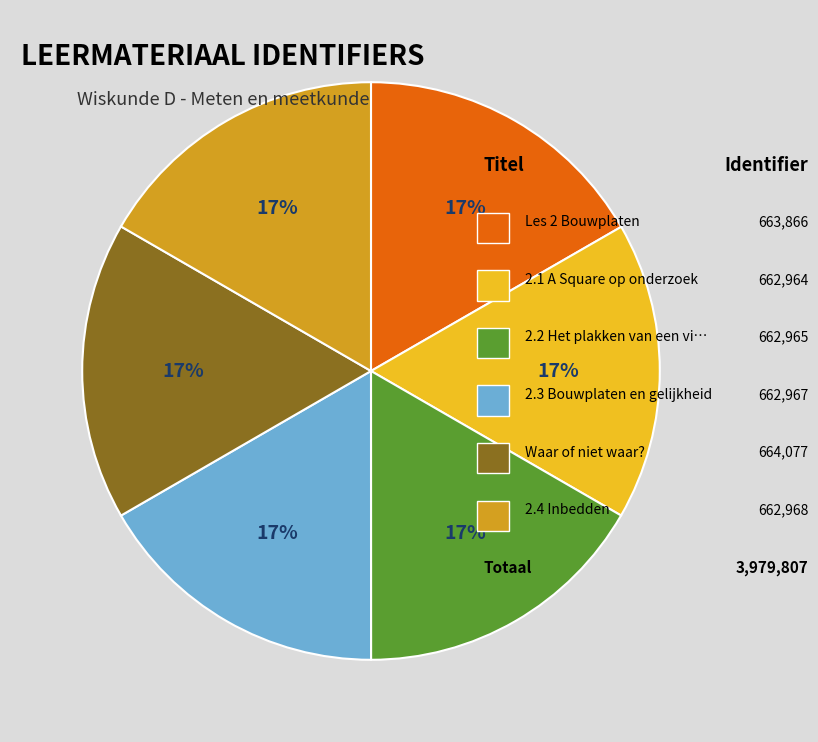

Is there any slice that represents more than half of the pie?

No